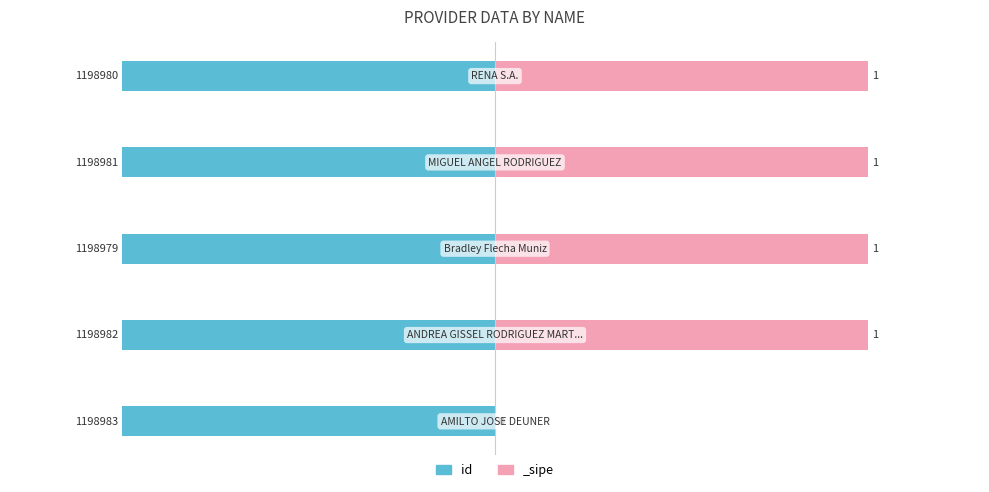

Does the chart contain any negative values?

Yes